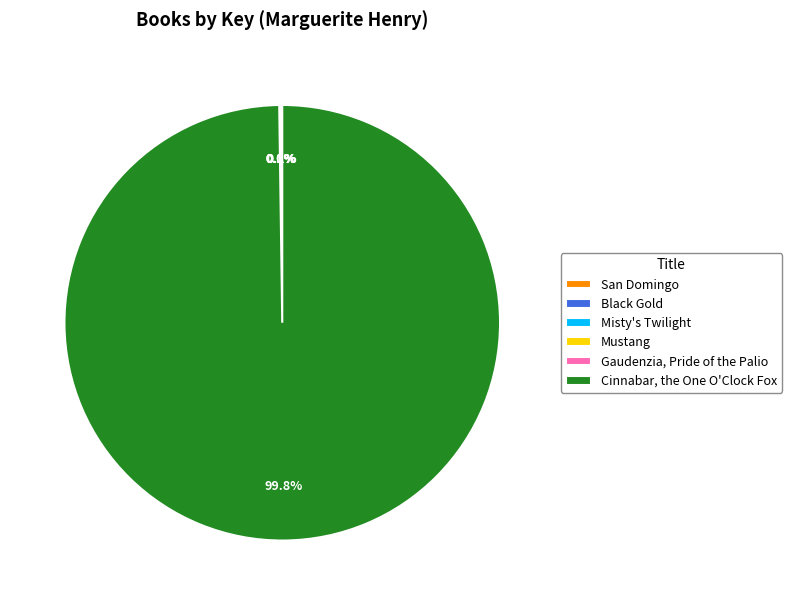

Which category accounts for the majority?

Cinnabar, the One O'Clock Fox